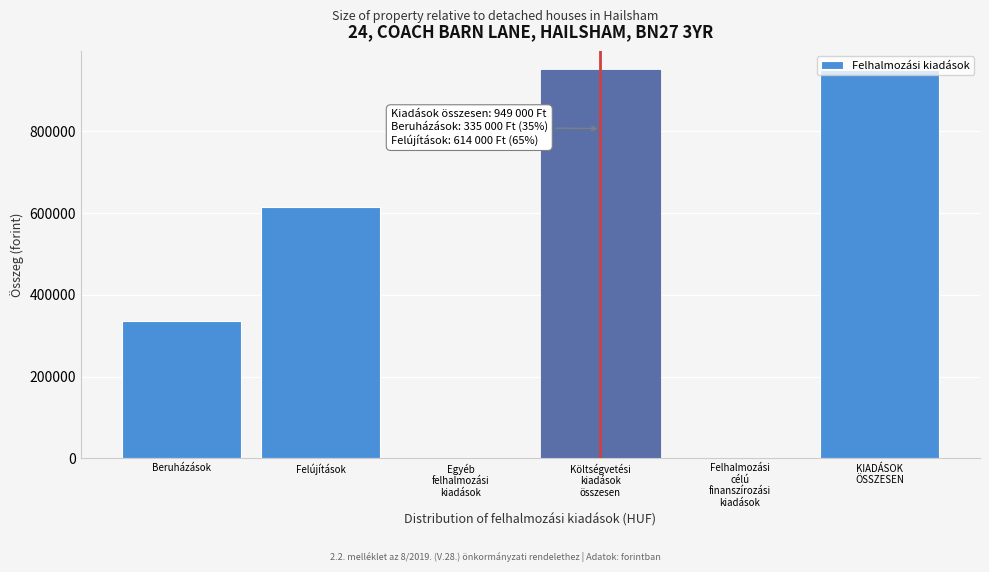

Approximately how many times larger is the value at Beruházások compared to Felújítások?

0.5